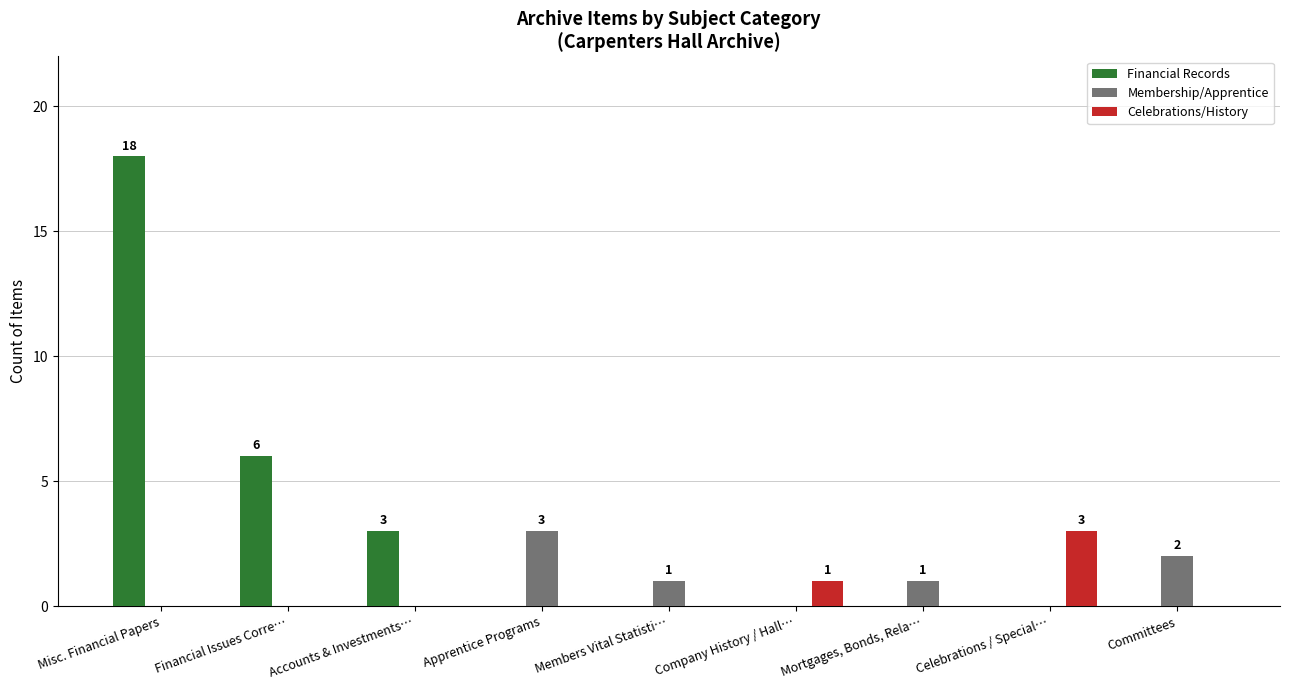

Count the number of categories in the chart.

9